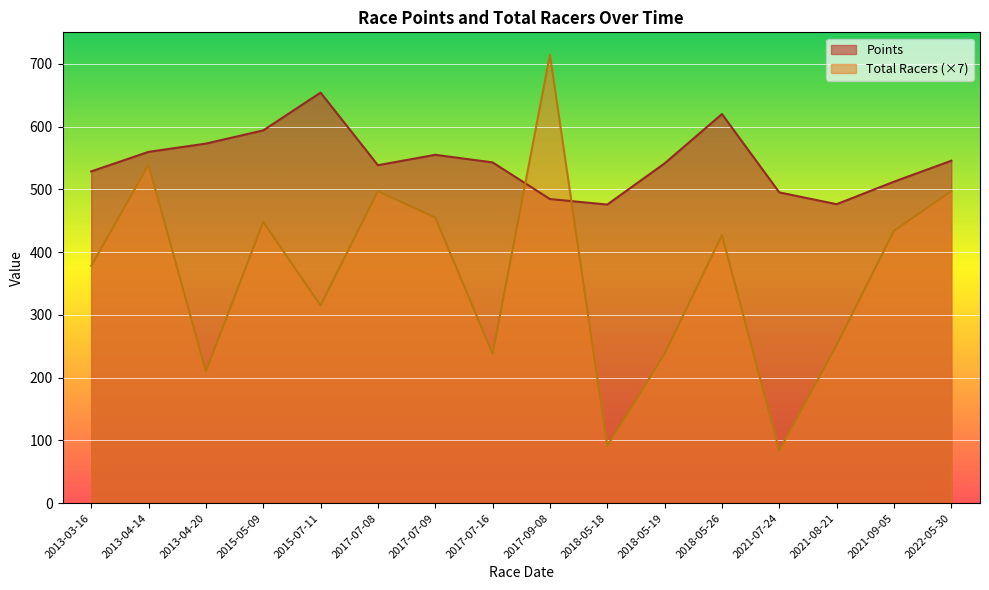

How many values in the Points series exceed 542?

8